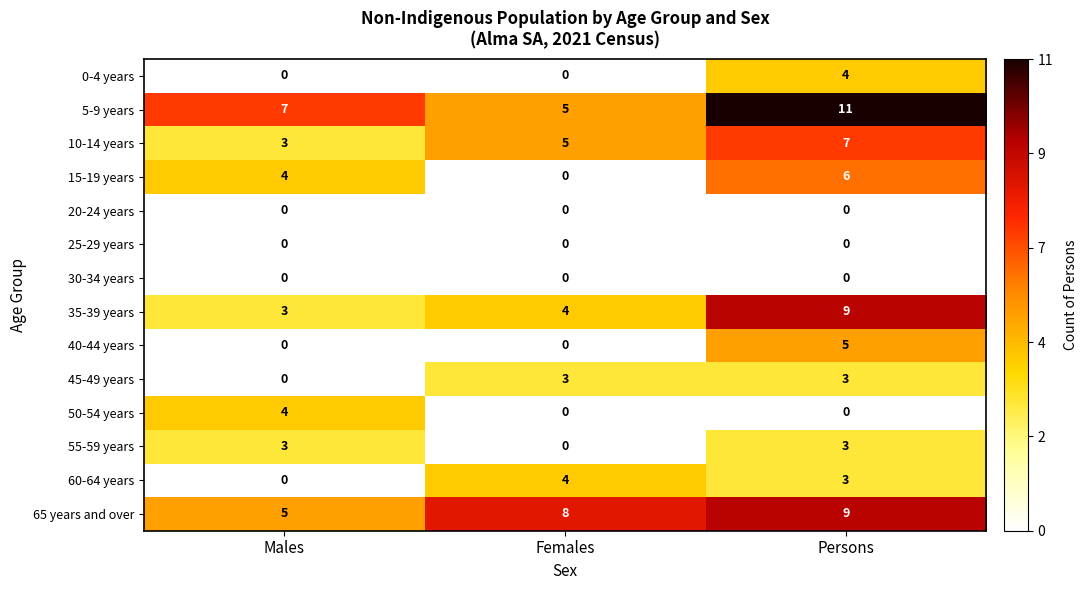

What is the difference between the highest and lowest values at Persons?

11